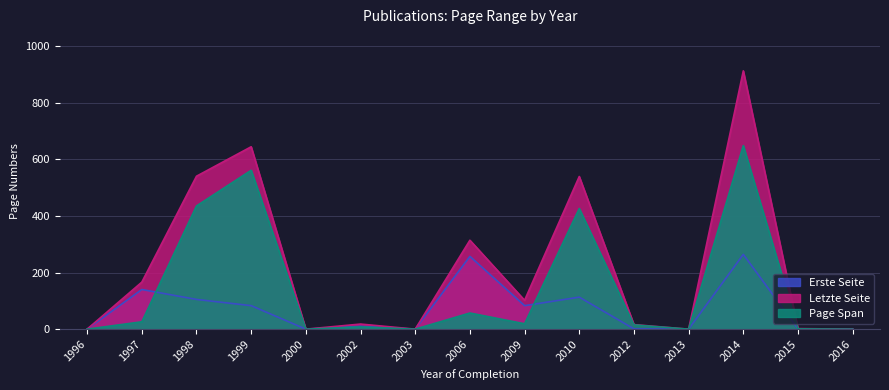

Read the Letzte Seite value at 2012.

16